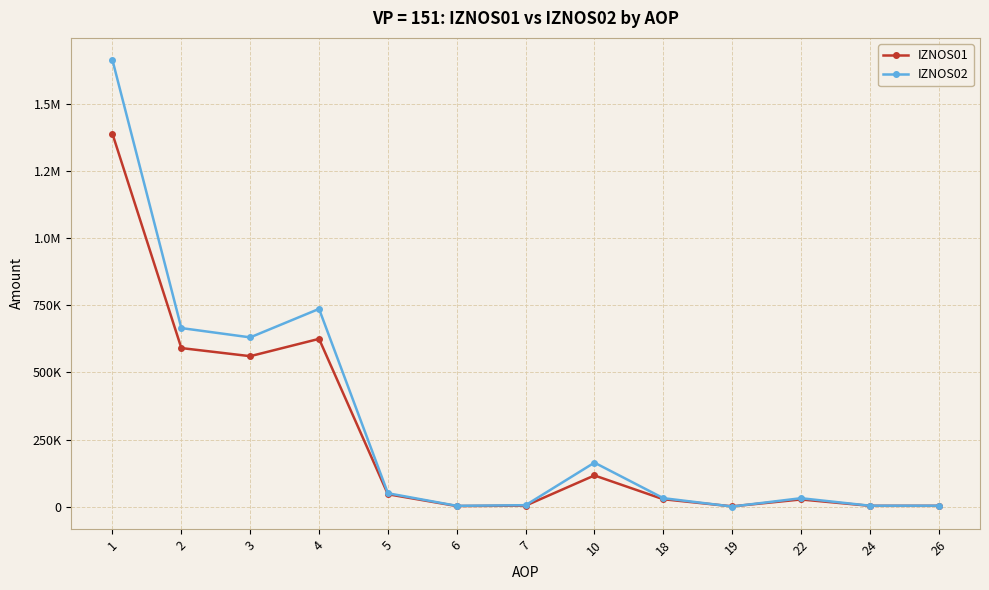

What are all the series names shown in the legend?

IZNOS01, IZNOS02